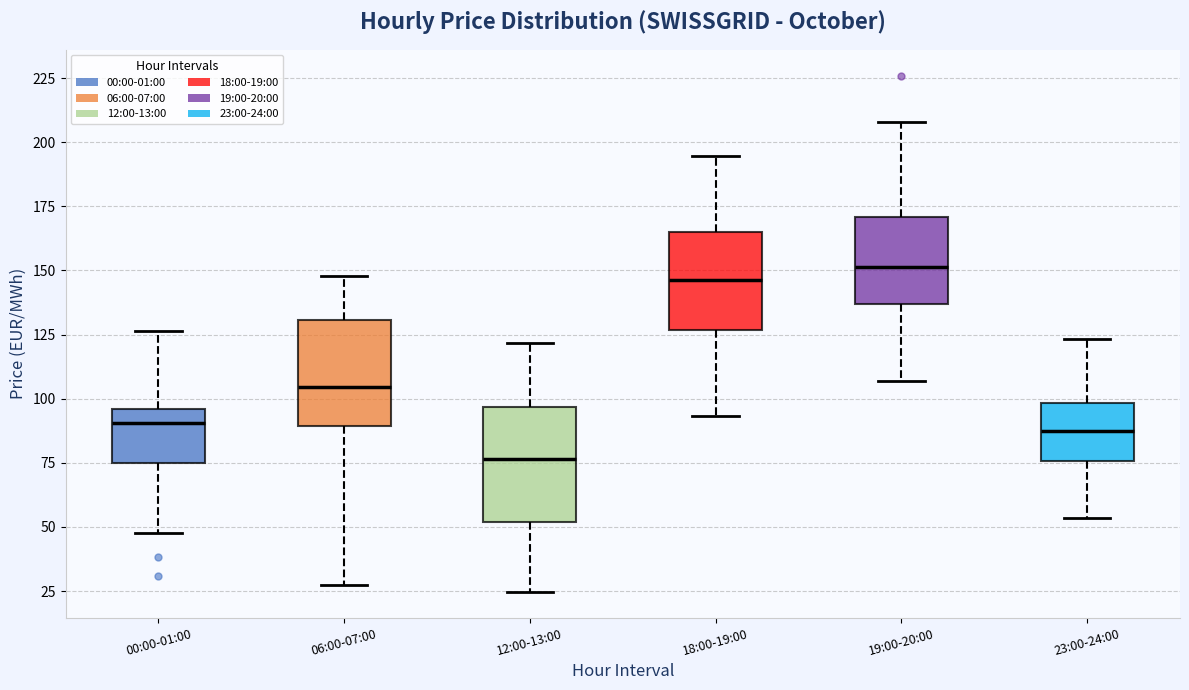

Reading left to right, transcribe this box plot: for each box, give where its median line is, the range the box spans, and where its two whiskers end, as read against the y-axis. The values are not printed on the chart, so give them approximately, as read against the axis.

00:00-01:00: median 90, box 75 to 95, whiskers 50 to 125
06:00-07:00: median 105, box 90 to 130, whiskers 30 to 150
12:00-13:00: median 75, box 50 to 95, whiskers 25 to 120
18:00-19:00: median 145, box 125 to 165, whiskers 95 to 195
19:00-20:00: median 150, box 135 to 170, whiskers 105 to 210
23:00-24:00: median 85, box 75 to 100, whiskers 55 to 125